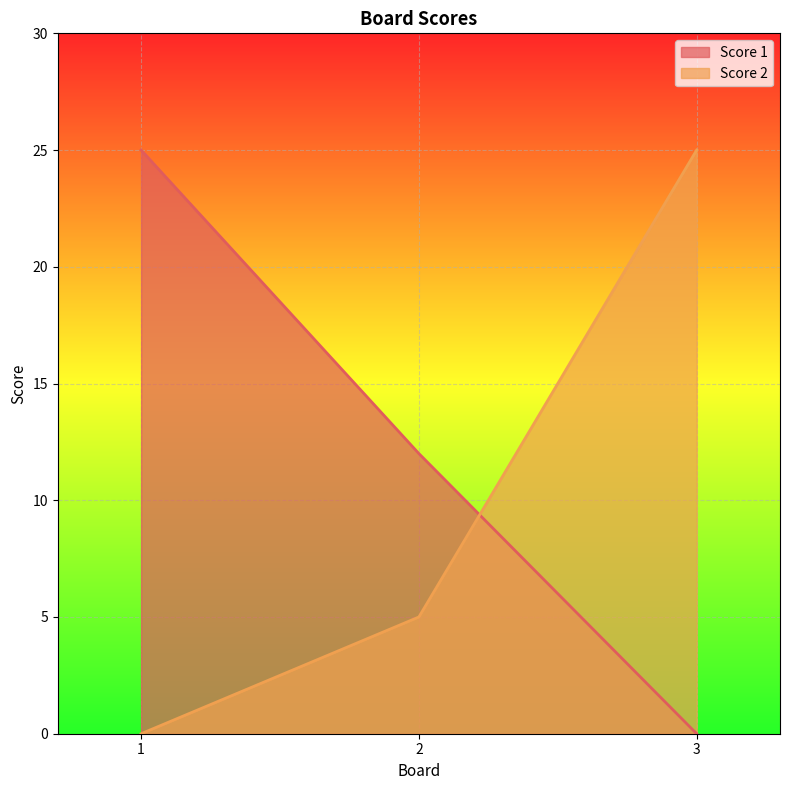

The Score 2 series shows 25 at 3. True or false?

True